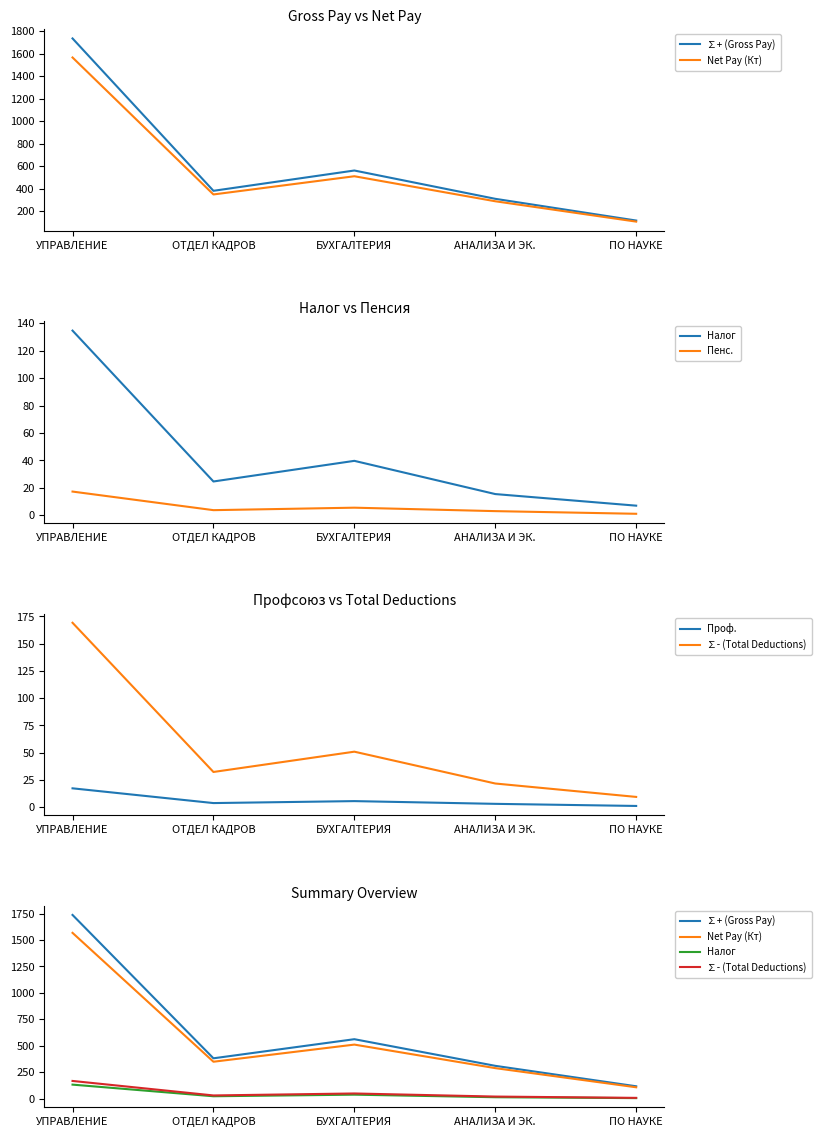

Rank the series at ПО НАУКЕ from highest to lowest value.

∑+ (Gross Pay), Net Pay (Кт), ∑- (Total Deductions), Налог, Пенс., Проф.